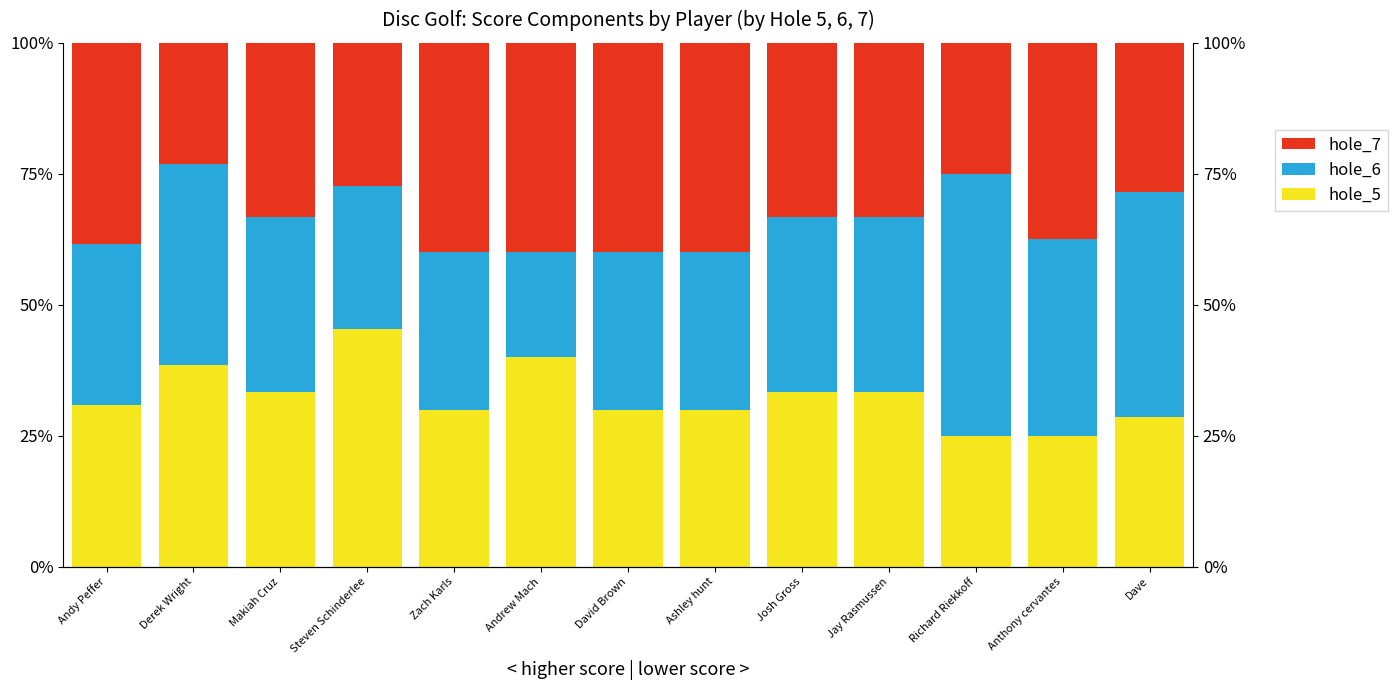

Is it true that hole_7 equals 40.0 at Andrew Mach?

True